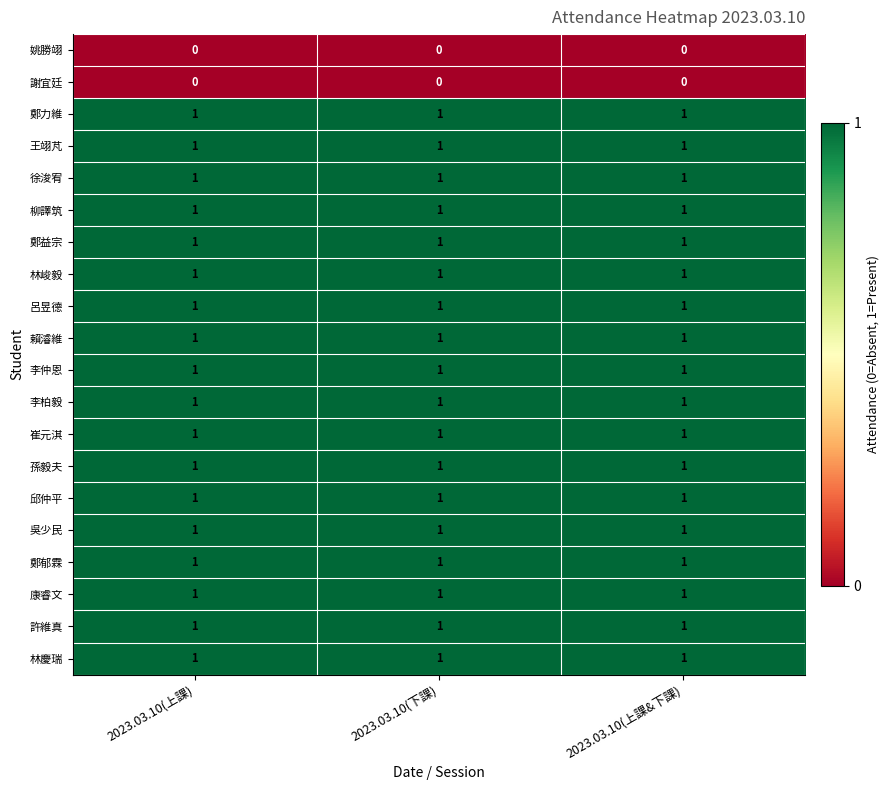

The 柳譯筑 series shows 2 at 2023.03.10(下課). True or false?

False